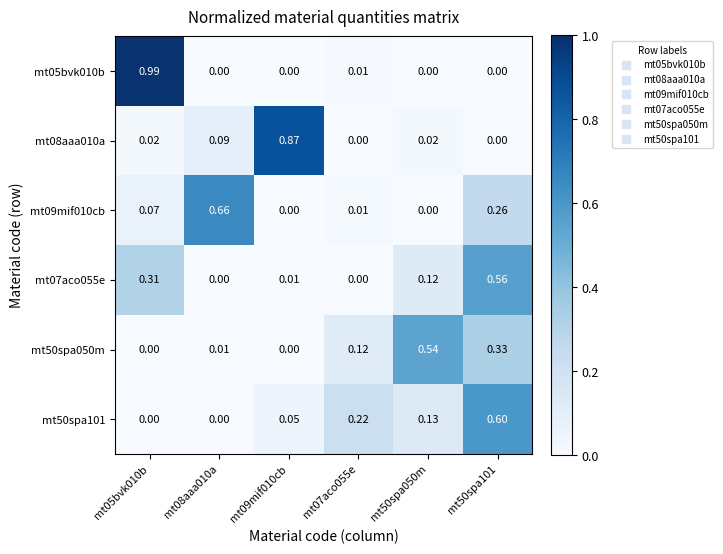

Is the value of mt07aco055e at mt05bvk010b greater than the value of mt50spa101 at mt50spa101?

No